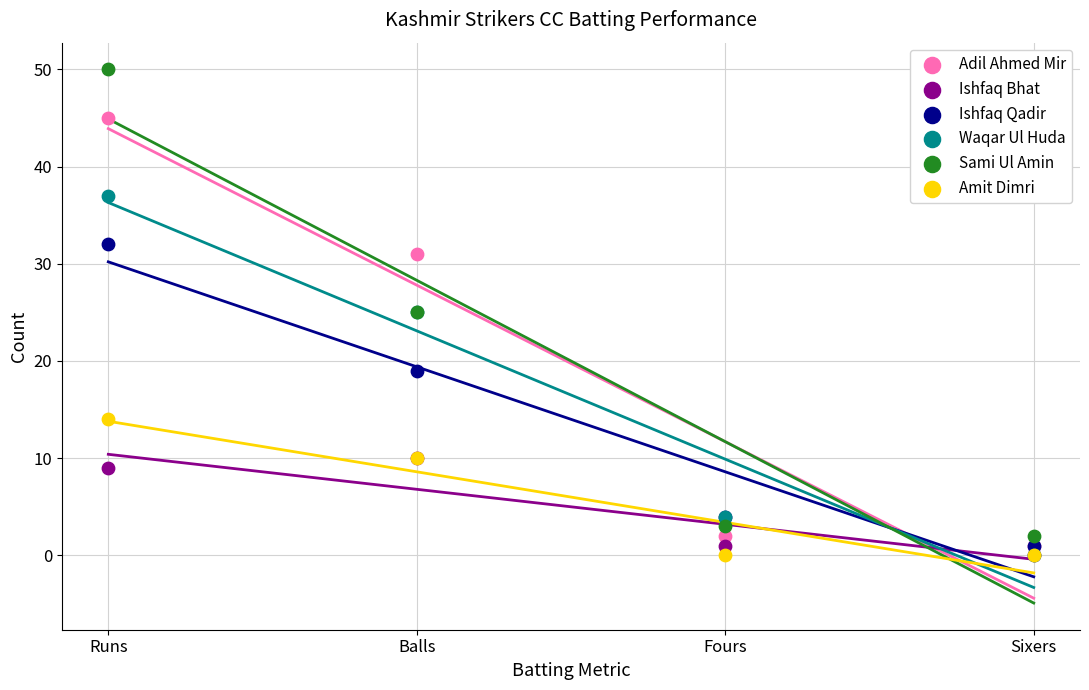

Which series contains the highest Y value?

Sami Ul Amin